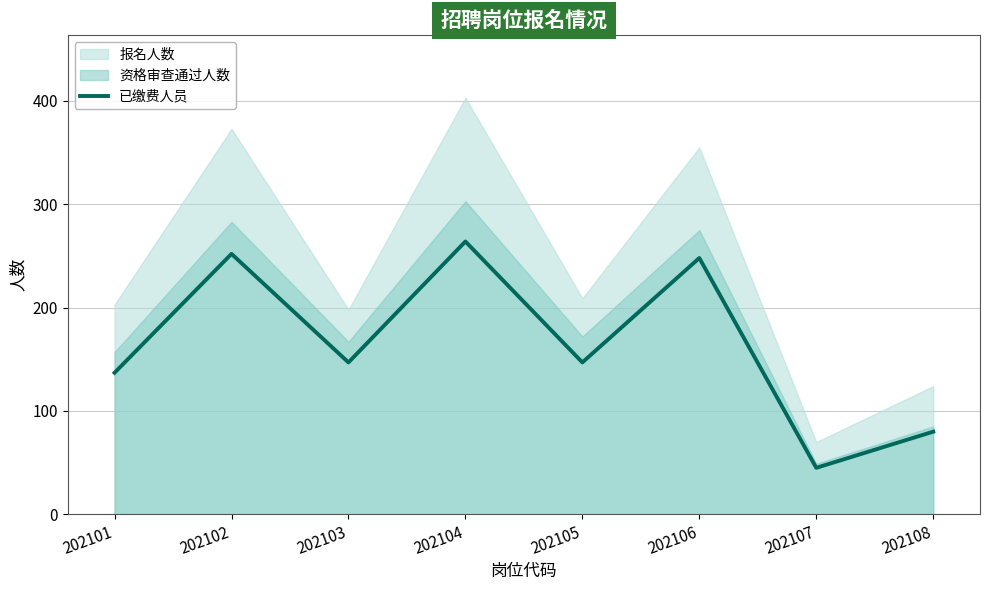

True or false: there are more than 2 points higher than both neighbors.

True